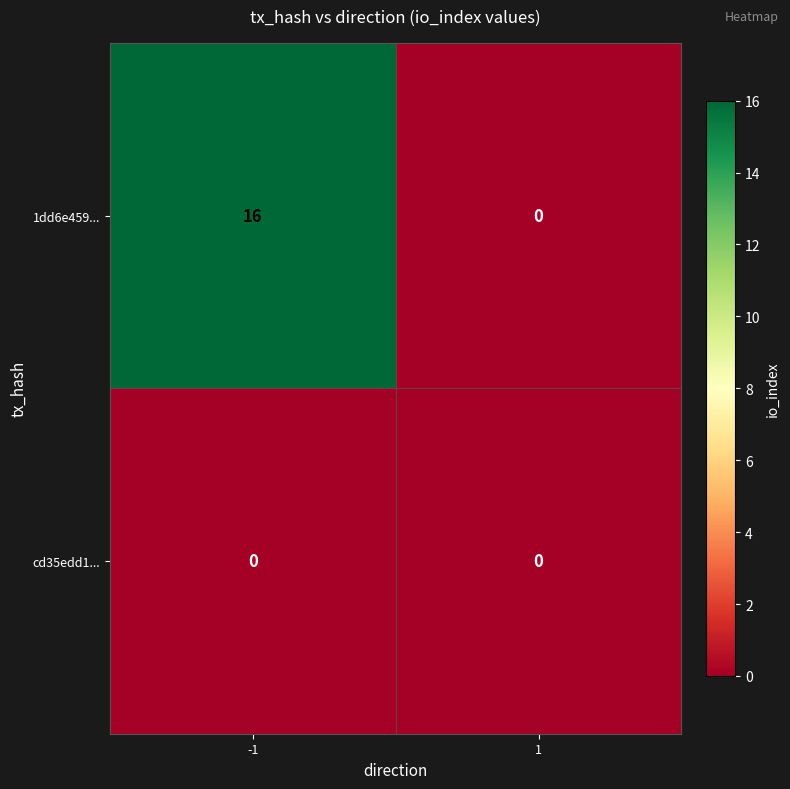

Reading left to right, transcribe all the data shown in this chart.

1dd6e459...: -1=16	1=0
cd35edd1...: -1=0	1=0